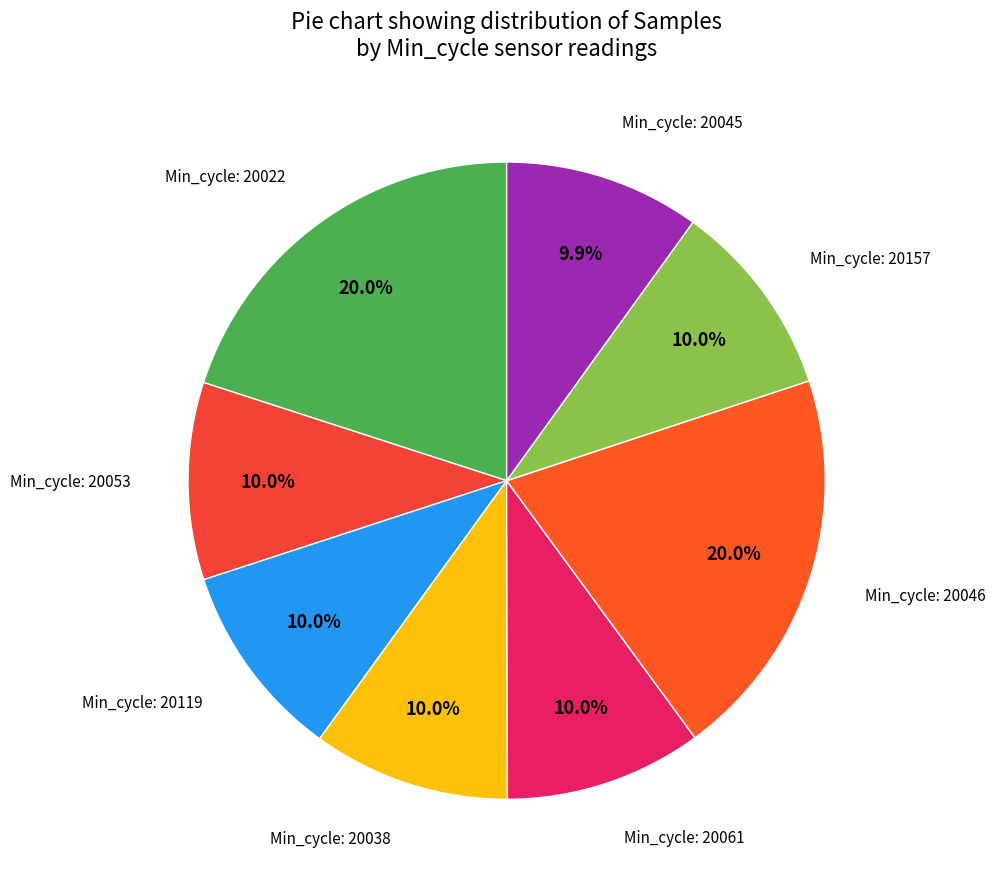

Count the number of slices in the pie.

8